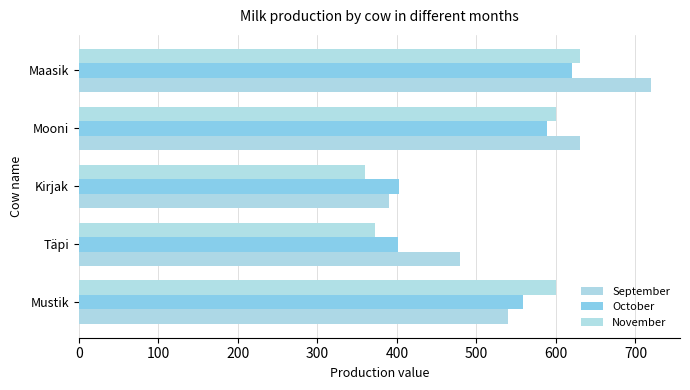

How many series are shown in this chart?

3